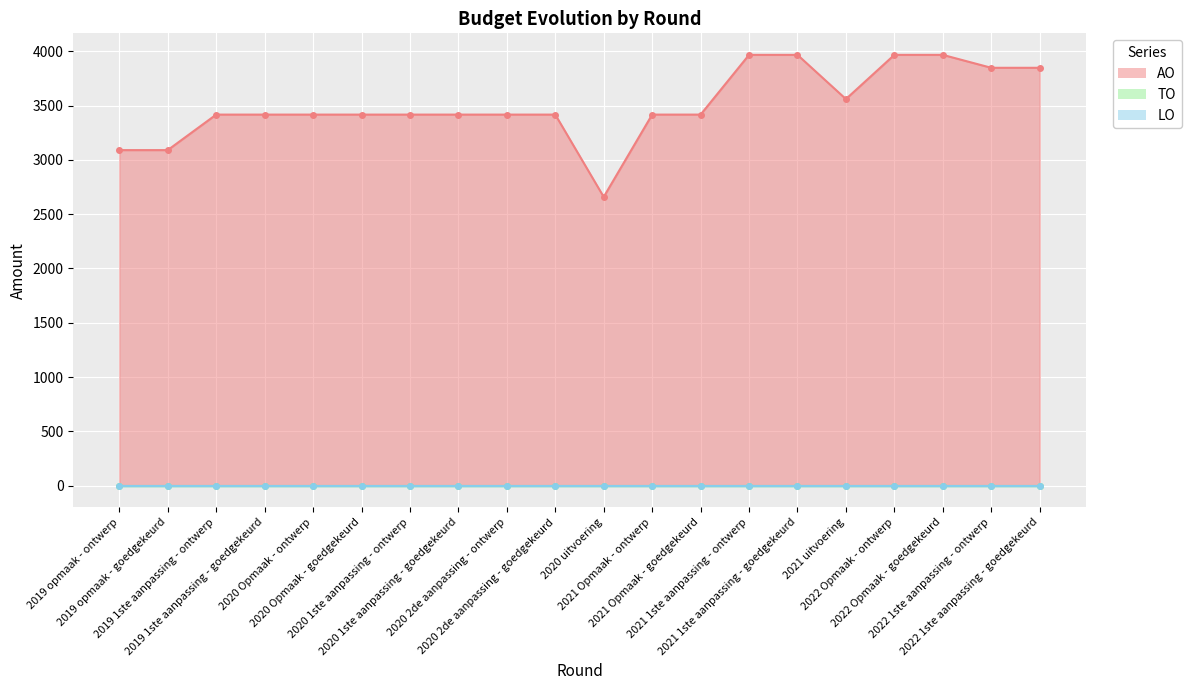

At which label is TO closest to 0?

2019 opmaak - ontwerp